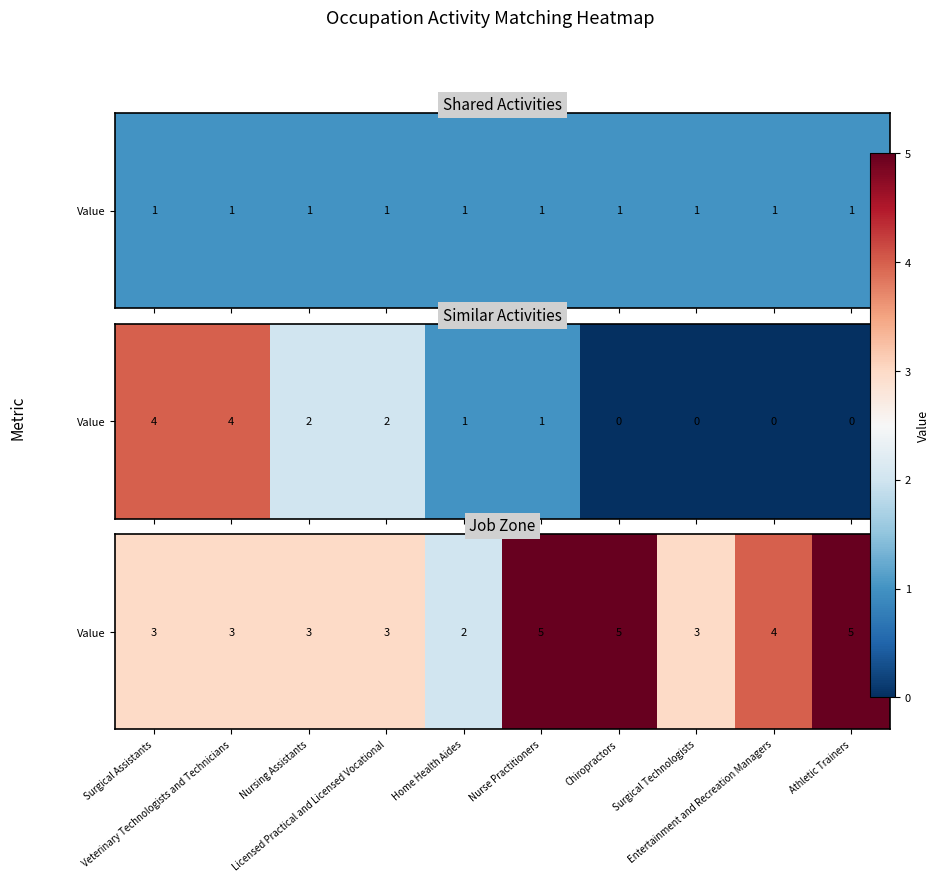

What is the change in value from Surgical Assistants to Entertainment and Recreation Managers?

+1